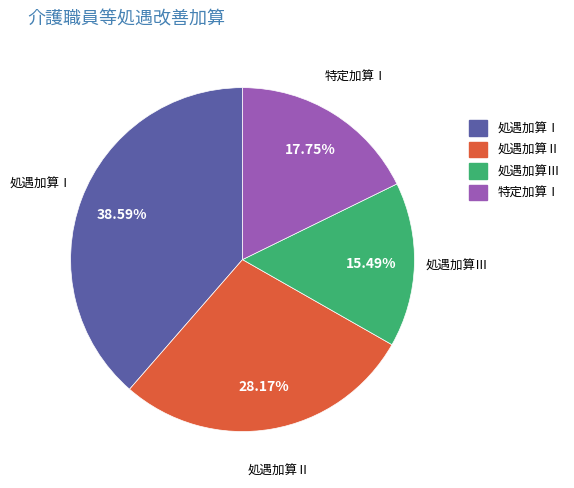

What percentage do 特定加算Ⅰ and 処遇加算Ⅱ together represent?

45.9%